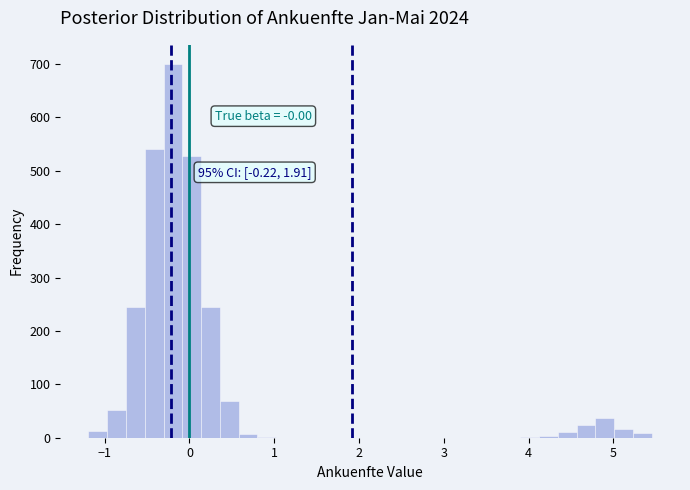

Read against the x-axis, roughly where is the centre of the tallest bar?

-0.2